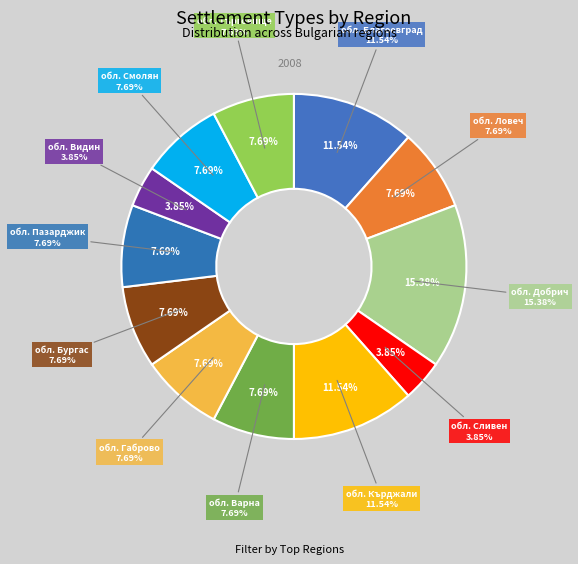

What is the change in value from обл. Благоевград to обл. Видин?

-2